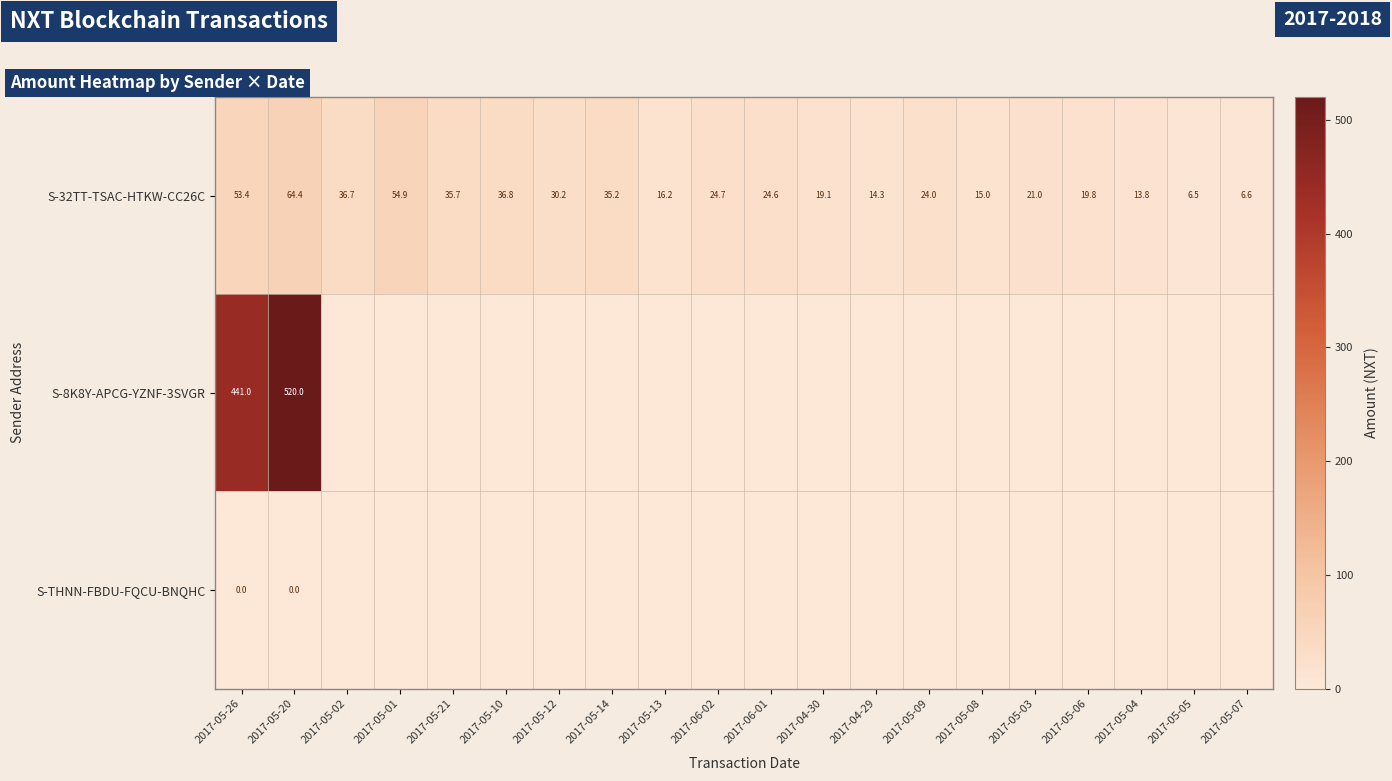

What is the average value of the S-32TT-TSAC-HTKW-CC26C series?

27.6